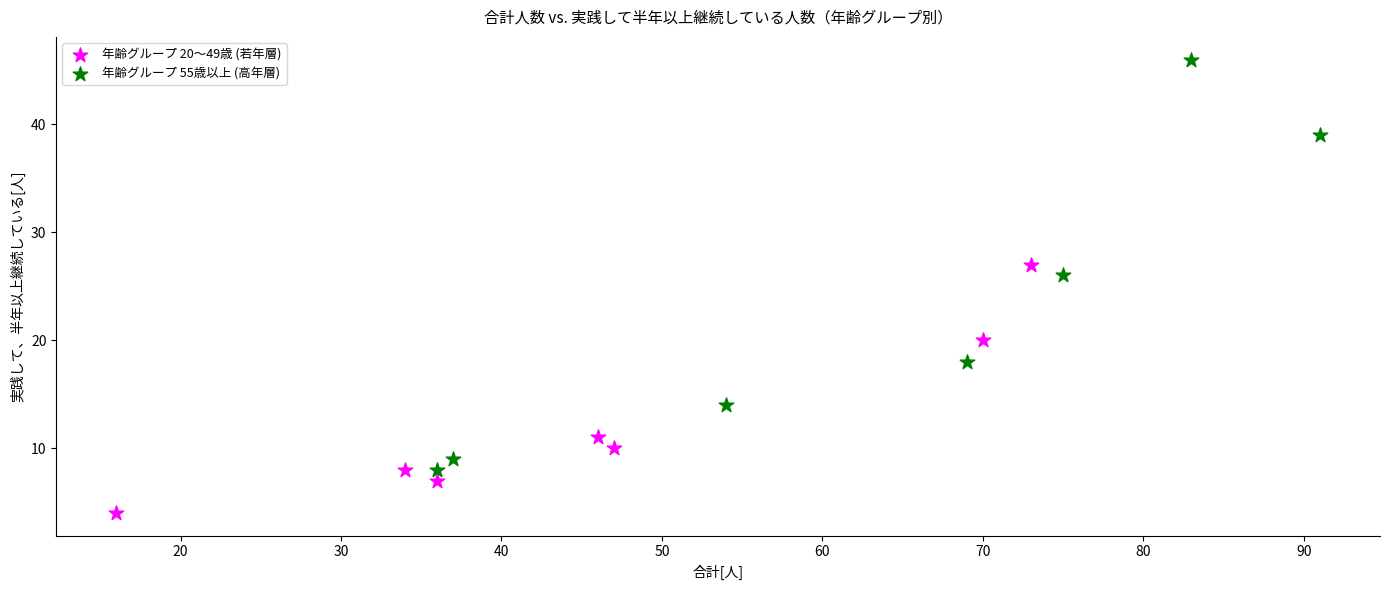

Which series reaches the minimum Y coordinate?

年齢グループ 20～49歳 (若年層)